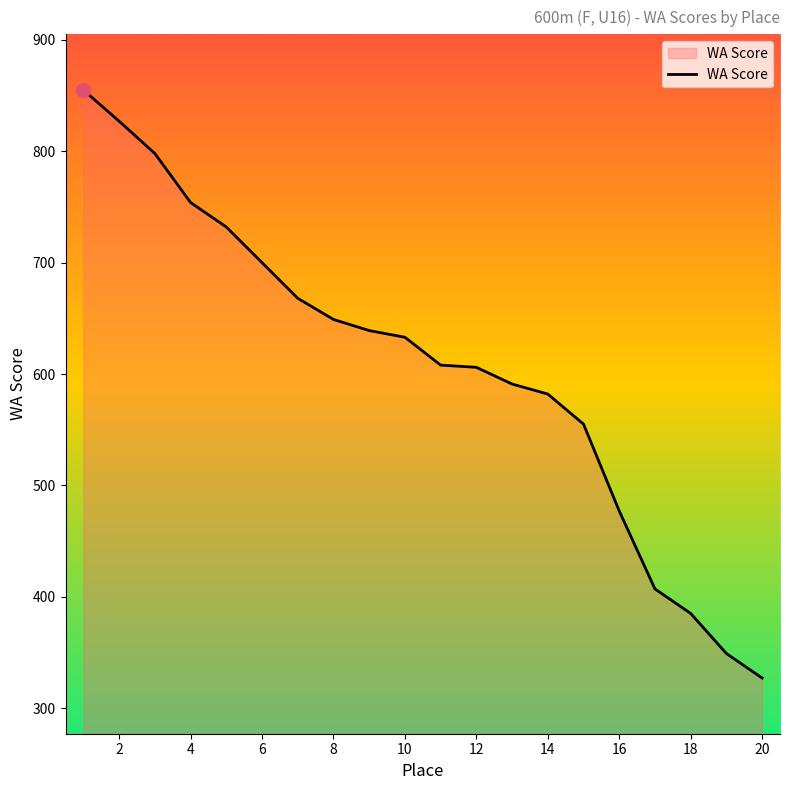

What is the greatest value displayed?

855